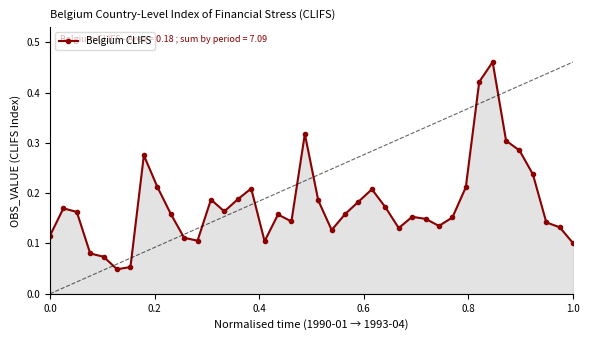

What is the sum of all values?

7.1